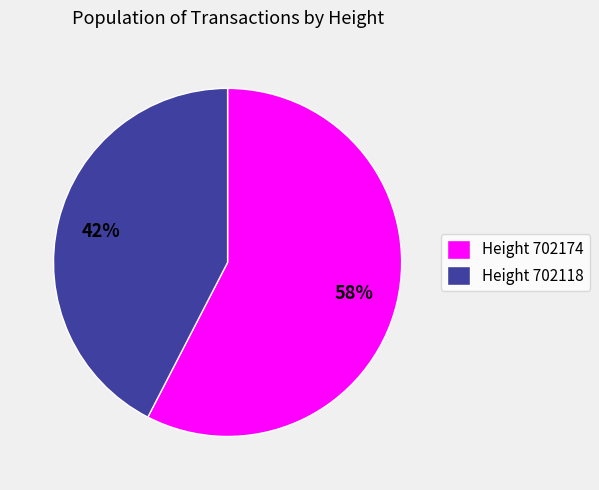

What percentage is the Height 702174 slice, to the nearest percent?

58%